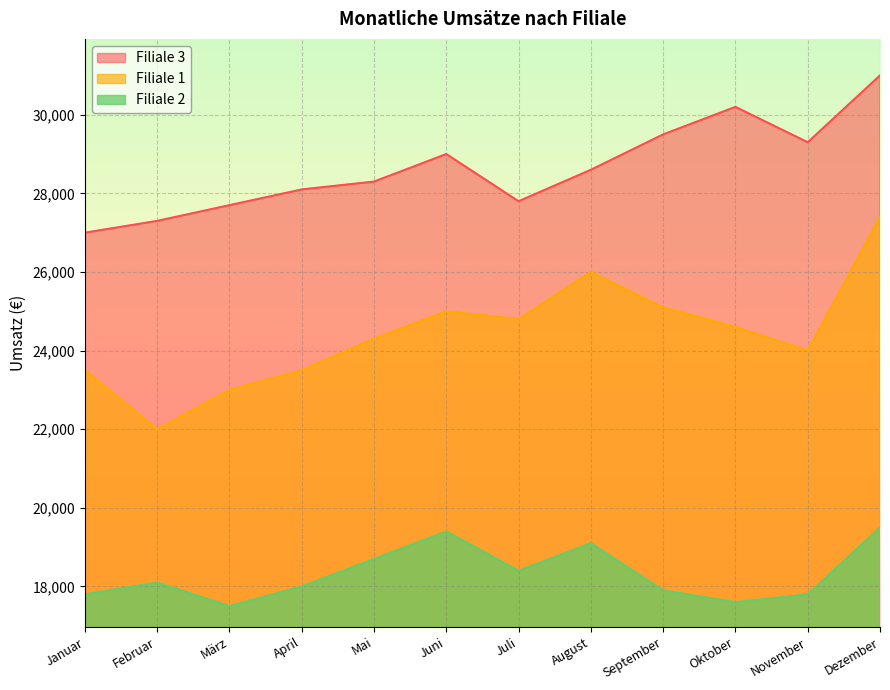

What value does the Filiale 1 series have at Juni, to the nearest 10?

25000